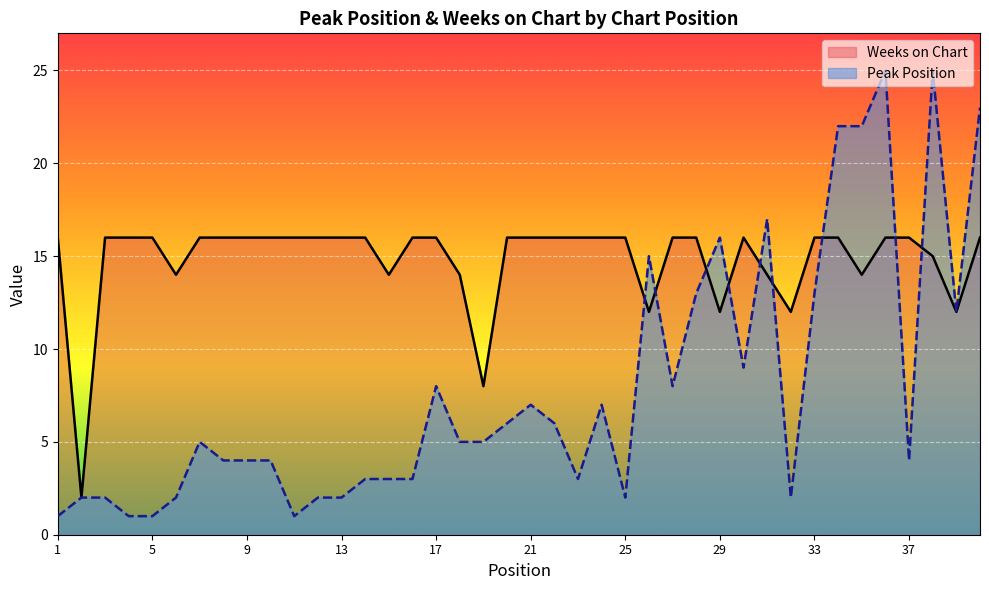

True or false: Weeks on Chart has a value of 23 at 30.

False